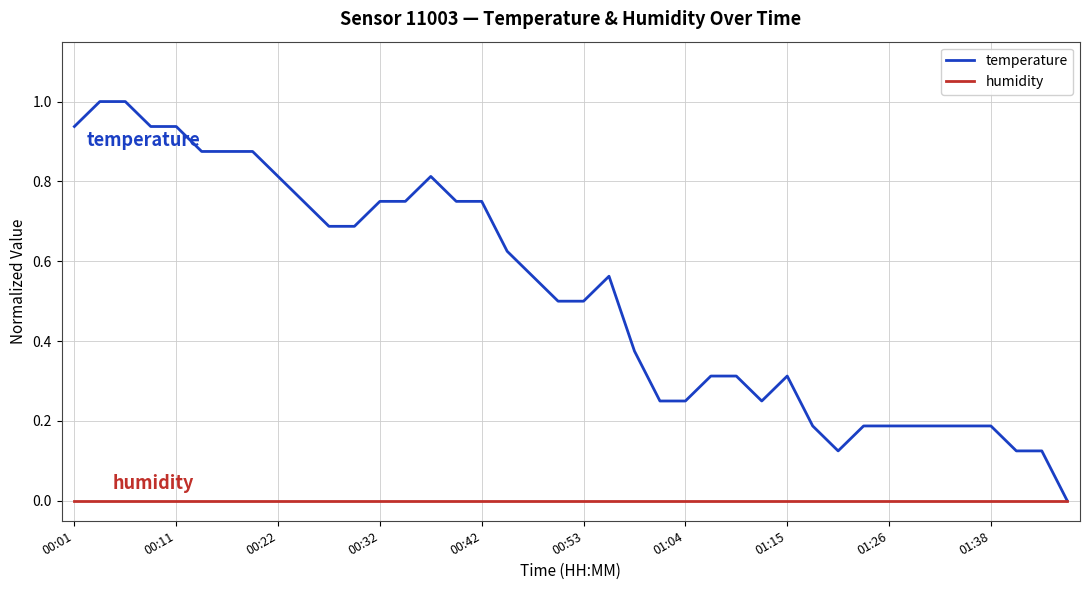

Which series has the widest spread of values?

temperature